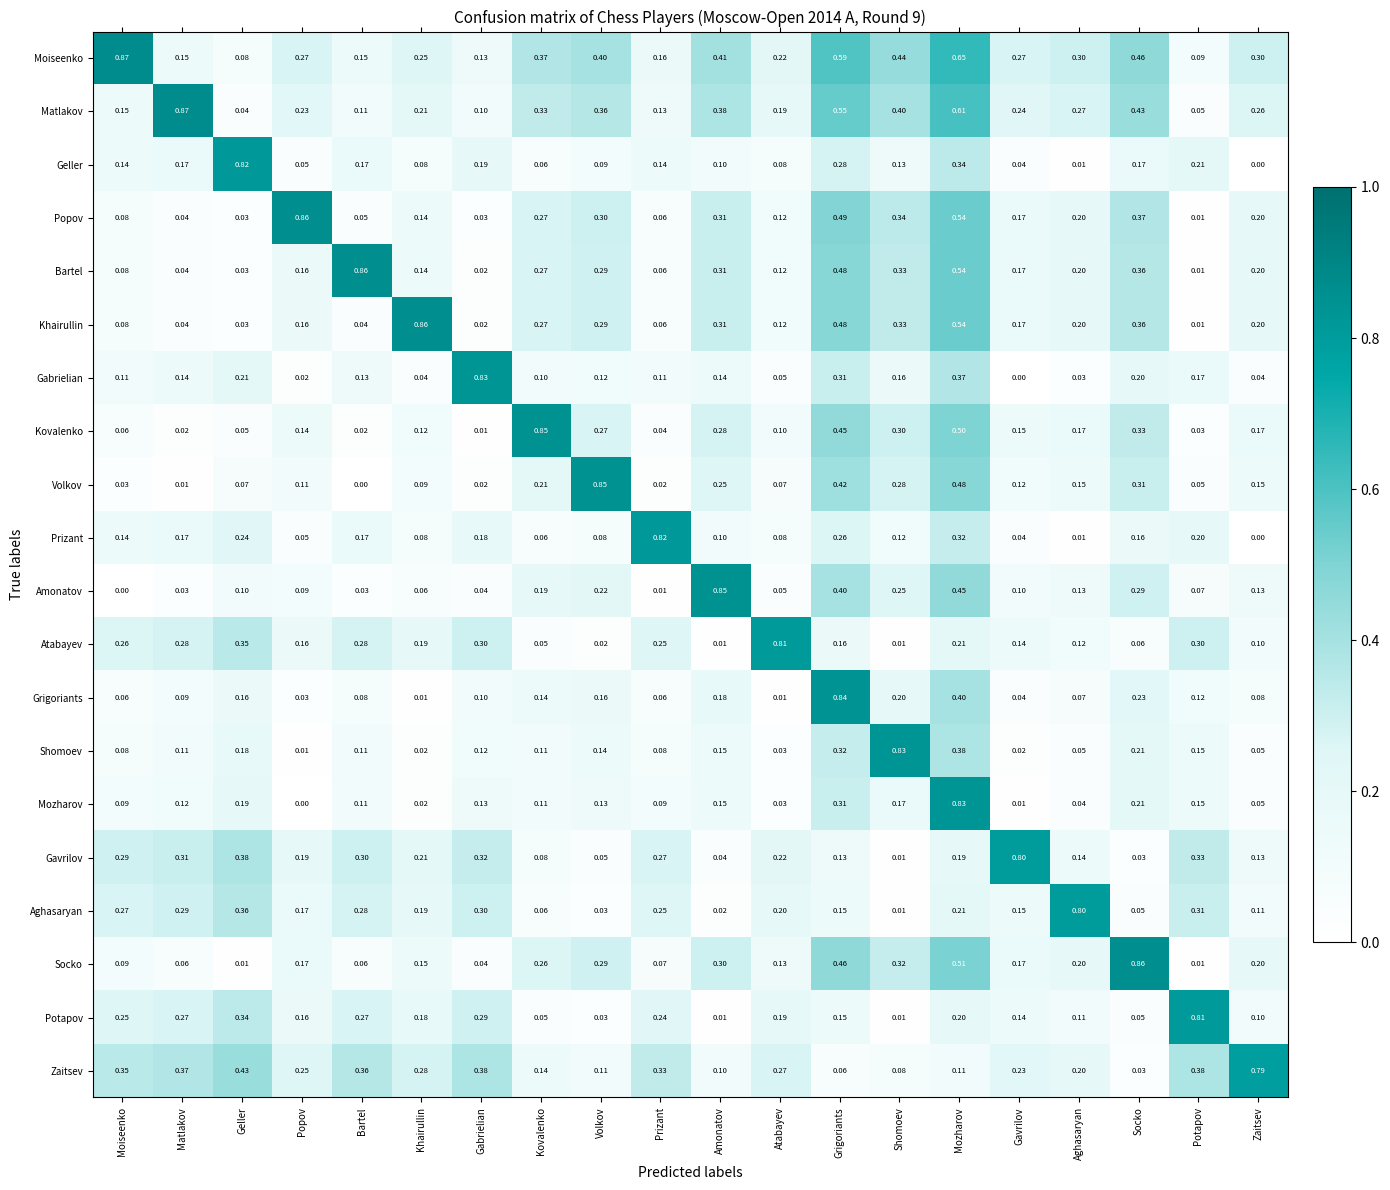

Between Khairullin and Potapov, which series saw the biggest shift?

Khairullin